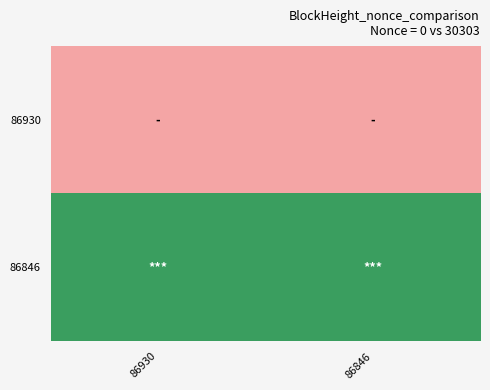

What is the maximum value shown in the chart?

30303